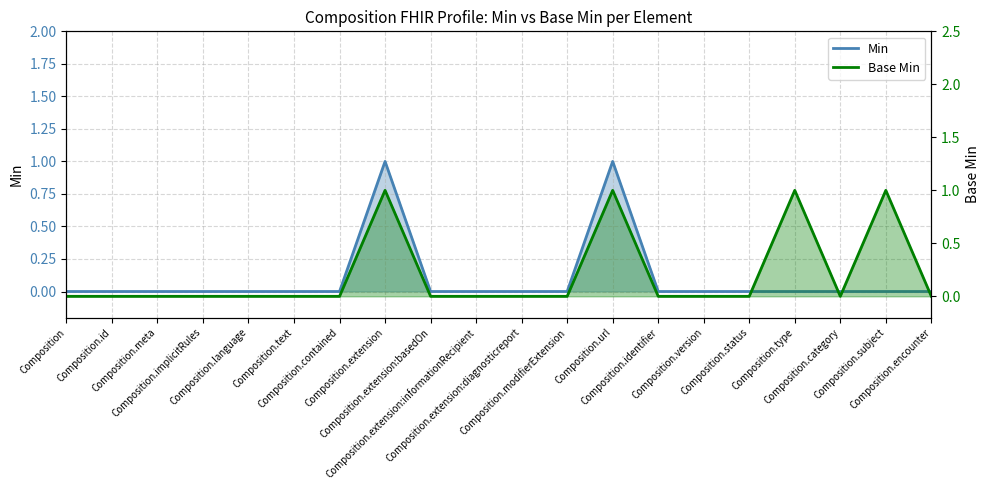

The Min series shows 0 at Composition.id. True or false?

True